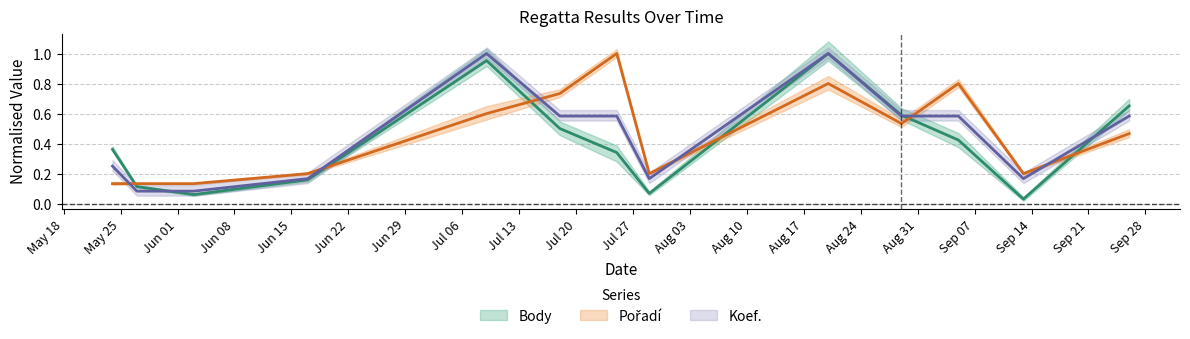

Is the value of Koef. at 2020-08-29 greater than the value of Pořadí at 2020-05-27?

Yes